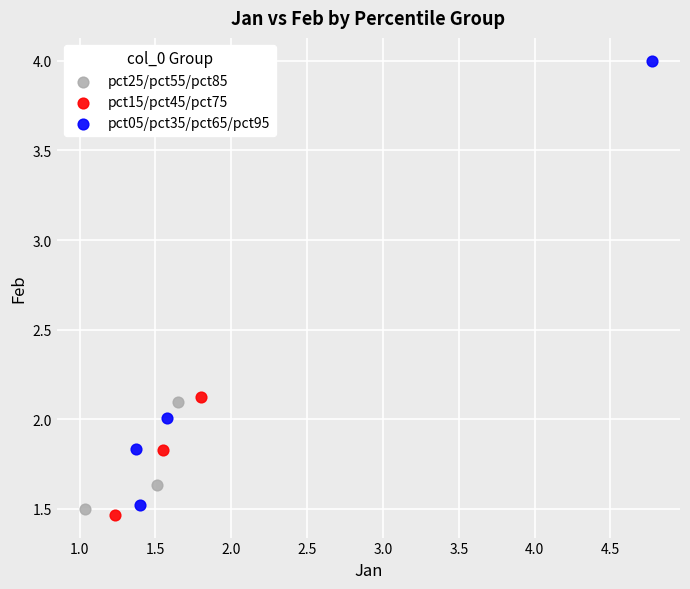

Which series has the largest Y range (max minus min)?

pct05/pct35/pct65/pct95